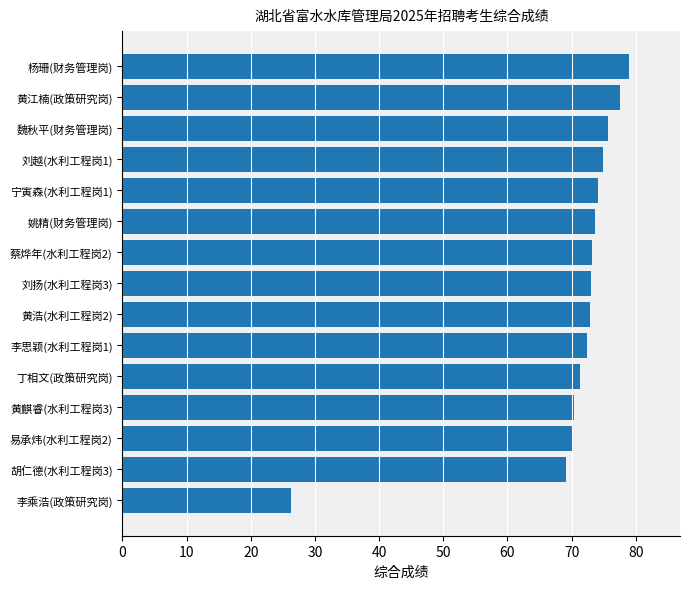

What is the sum of the values at 黄麒睿(水利工程岗3) and 刘越(水利工程岗1)?

145.2